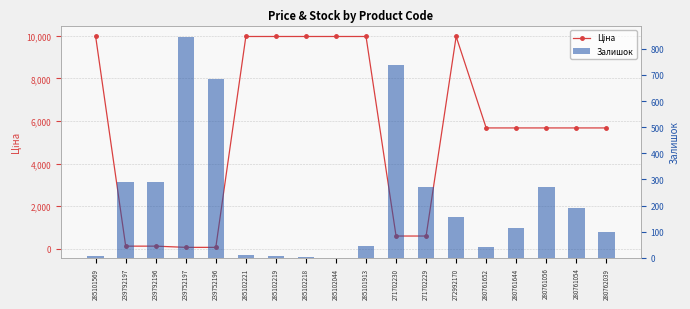

List the series in order of their overall mean, highest first.

Ціна, Залишок